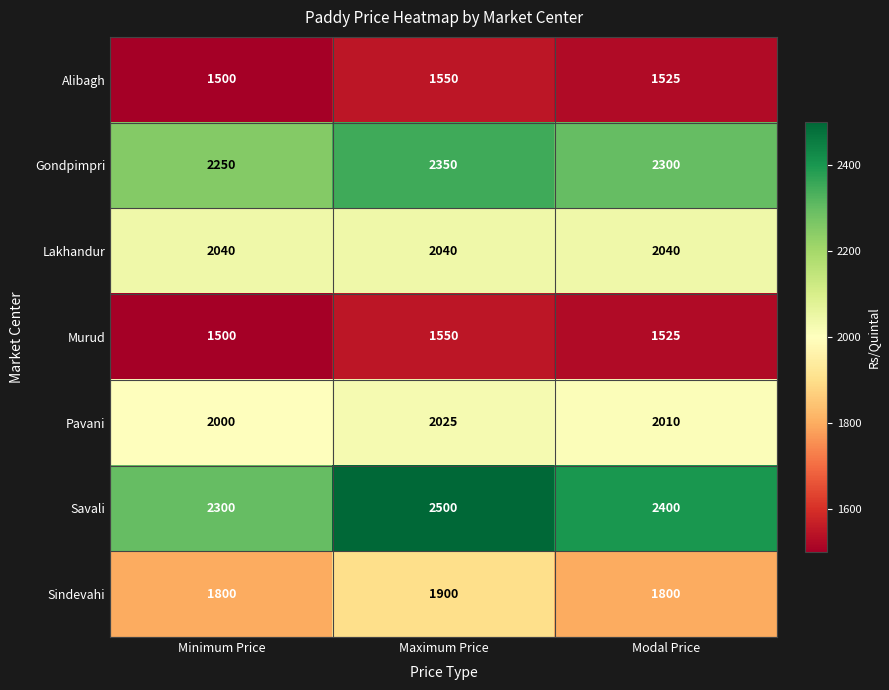

What is the spread (max minus min) of values at Minimum Price?

800